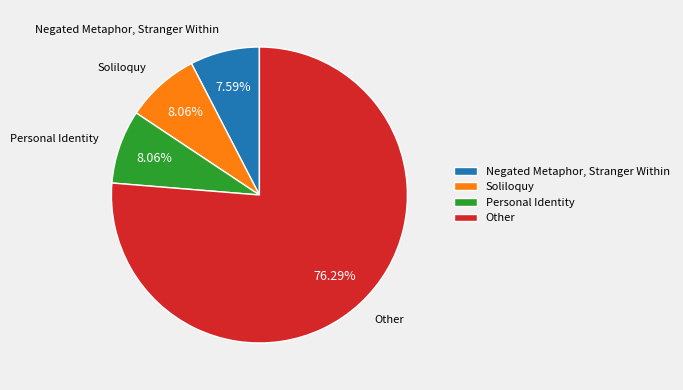

What is the largest slice in the pie chart?

Other